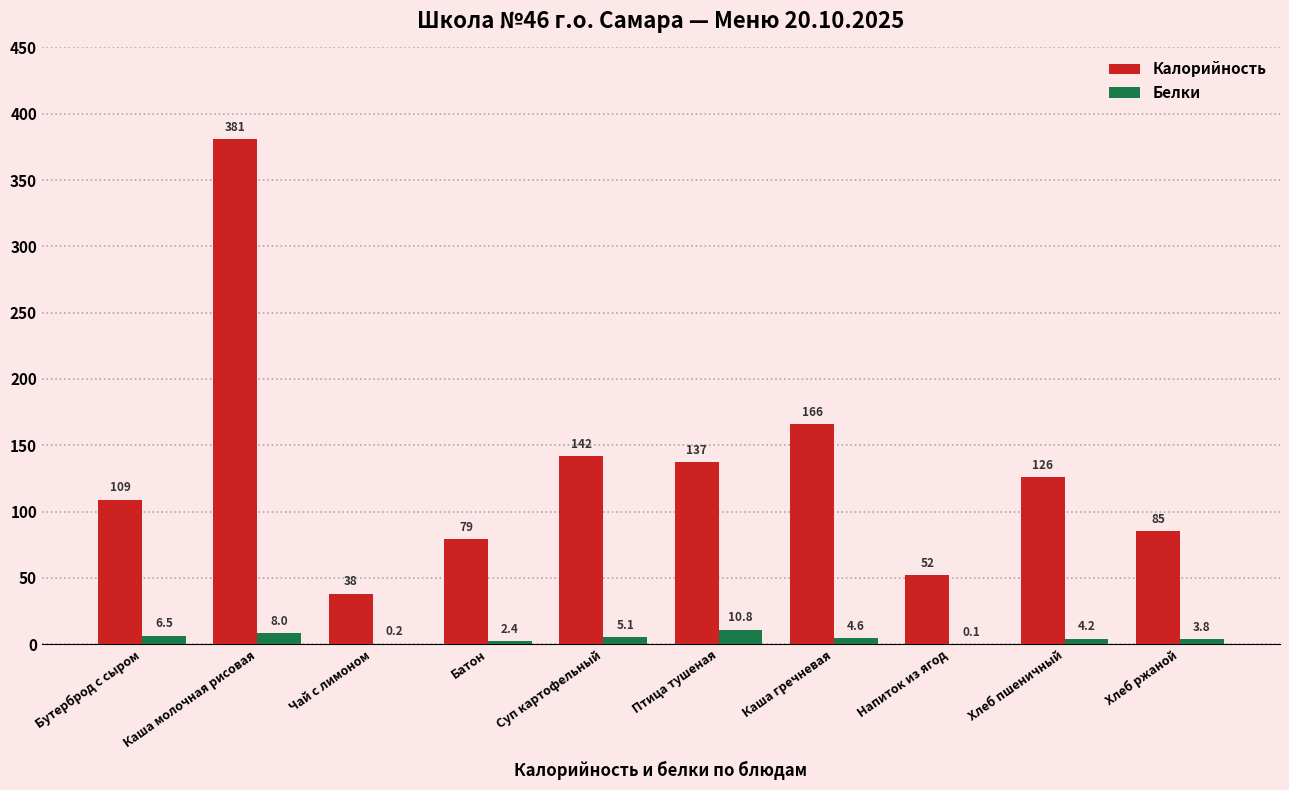

Between Суп картофельный and Хлеб ржаной, which series saw the biggest shift?

Калорийность